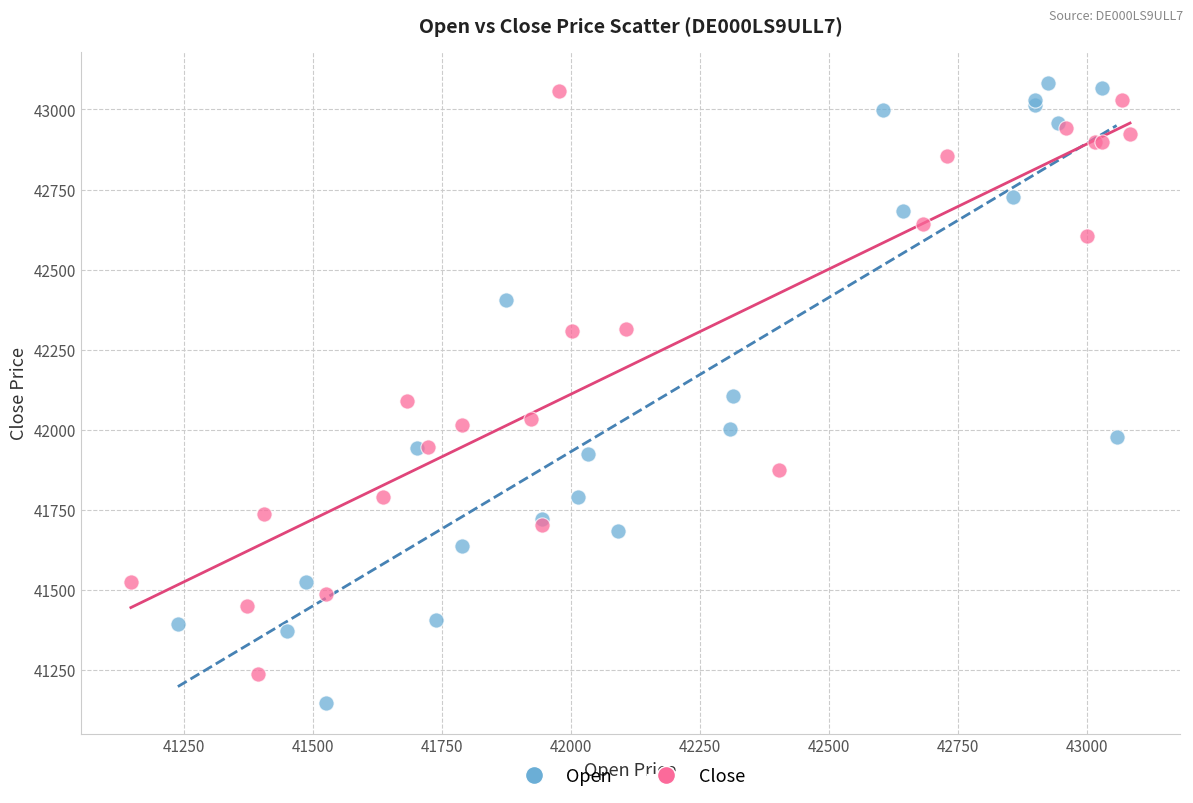

What are all the series names shown in the legend?

Open, Close